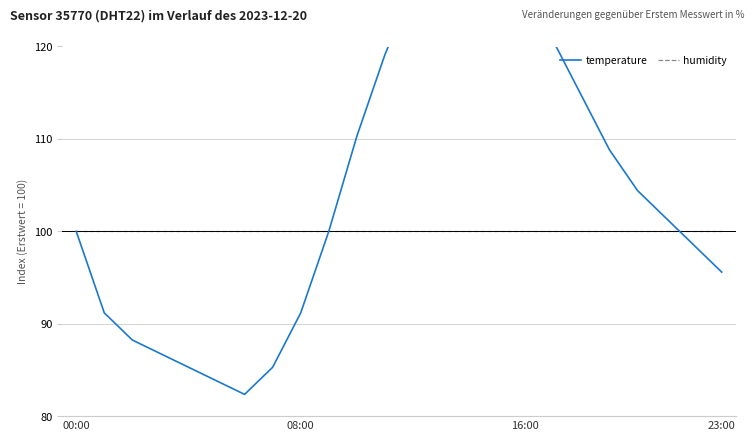

What is the smallest value displayed?

82.4